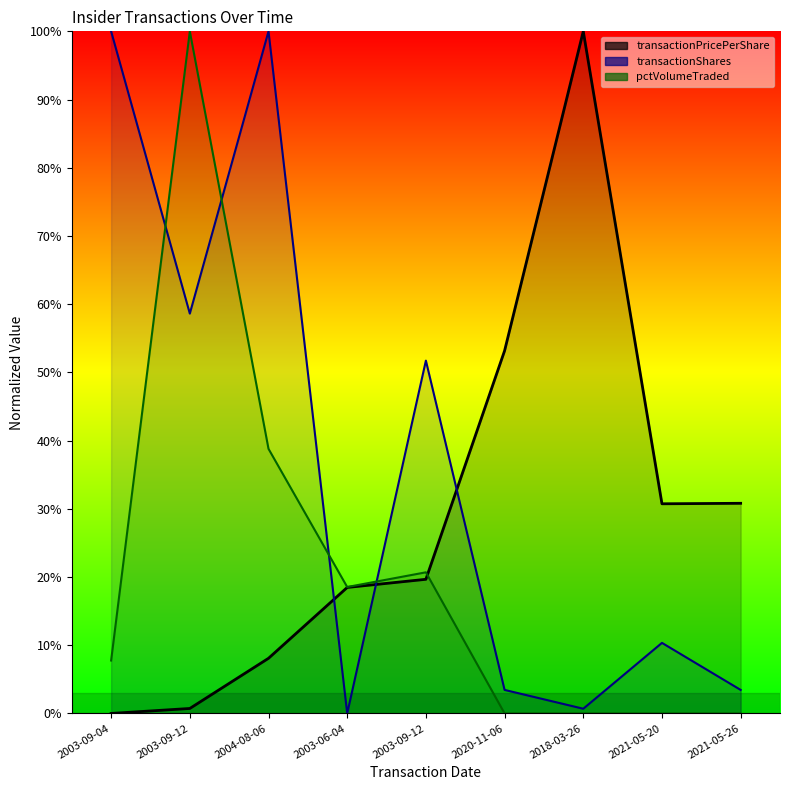

Count the number of categories in the chart.

9